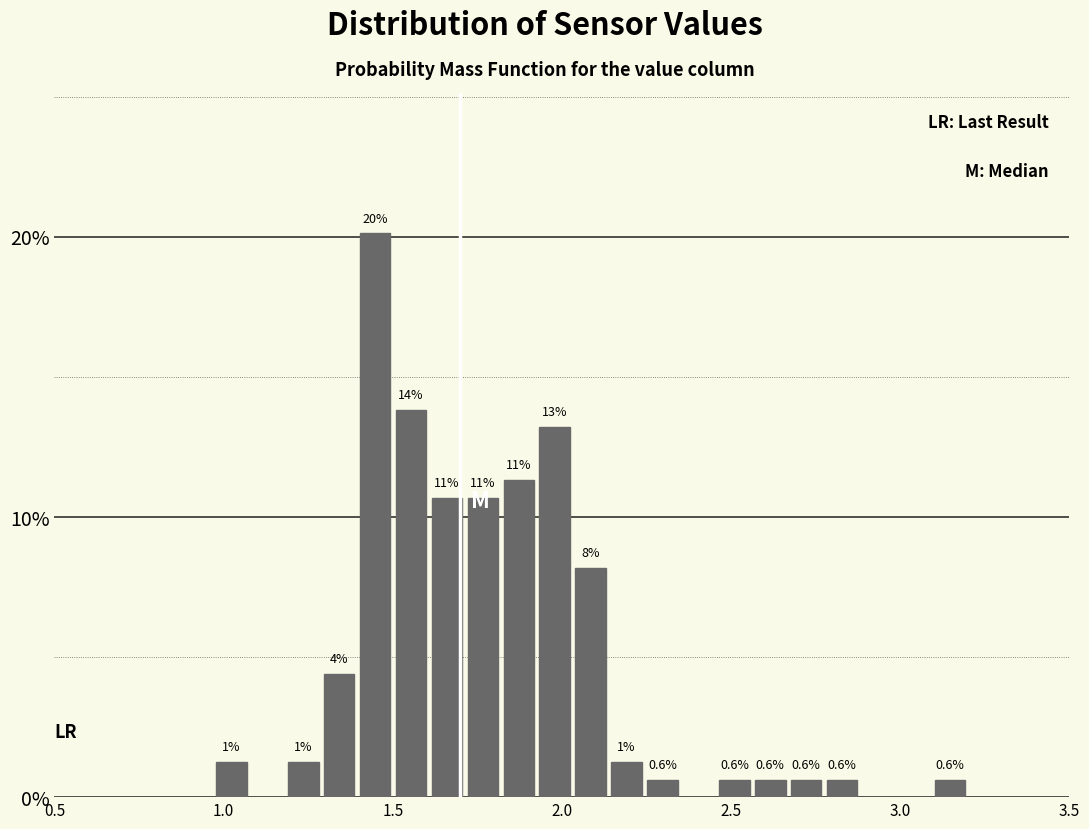

Read against the x-axis, roughly where is the centre of the tallest bar?

1.45